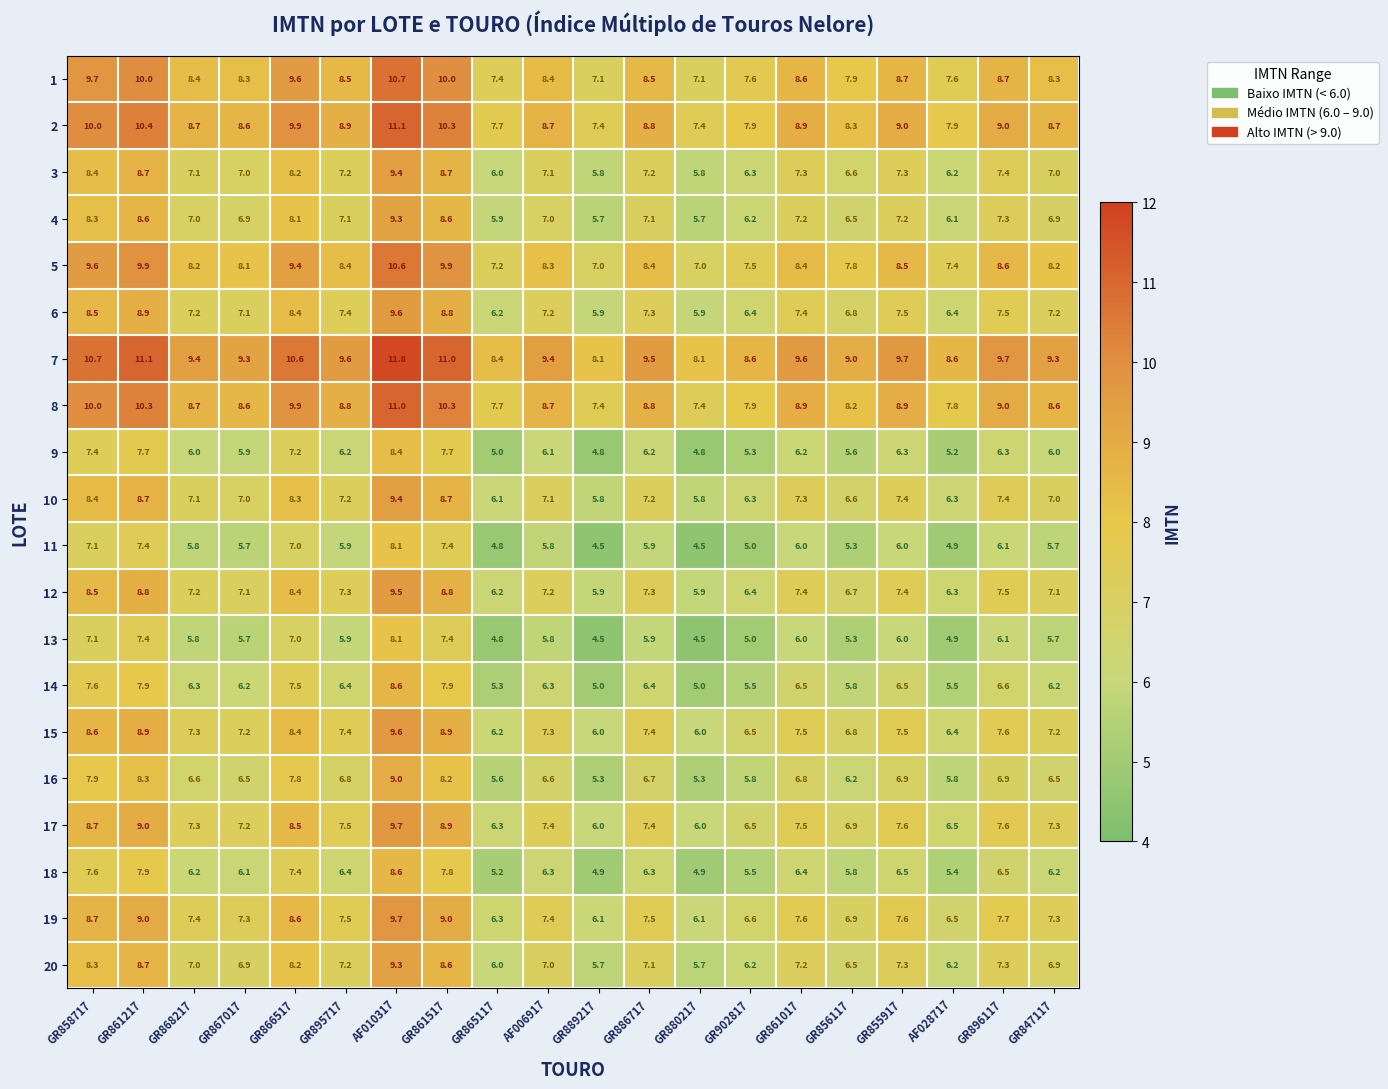

What is the sum of the 8 values at GR902817 and GR855917?

16.8